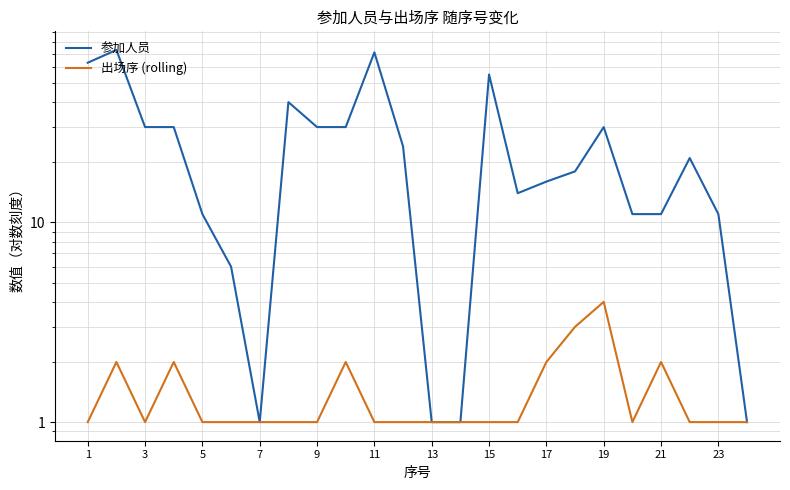

What are all the series names shown in the legend?

参加人员, 出场序 (rolling)